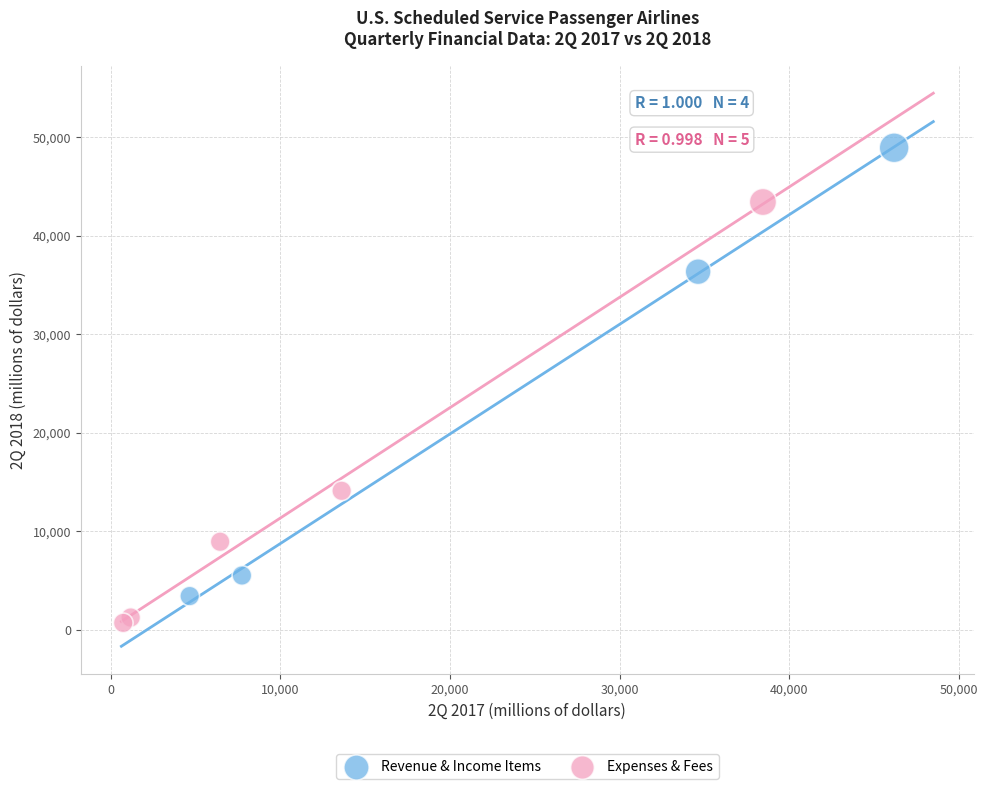

Which series contains the lowest Y value?

Expenses & Fees